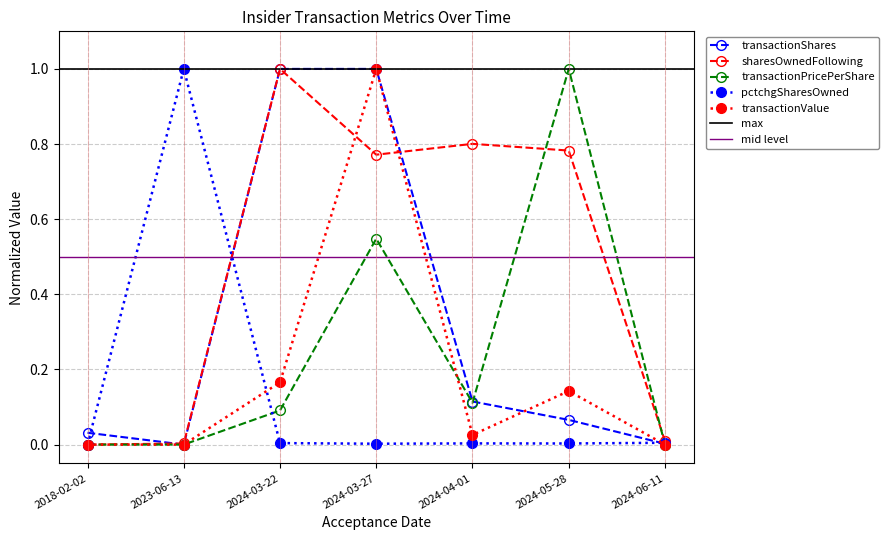

The value of pctchgSharesOwned at 2024-06-11 is 0.0. True or false?

True